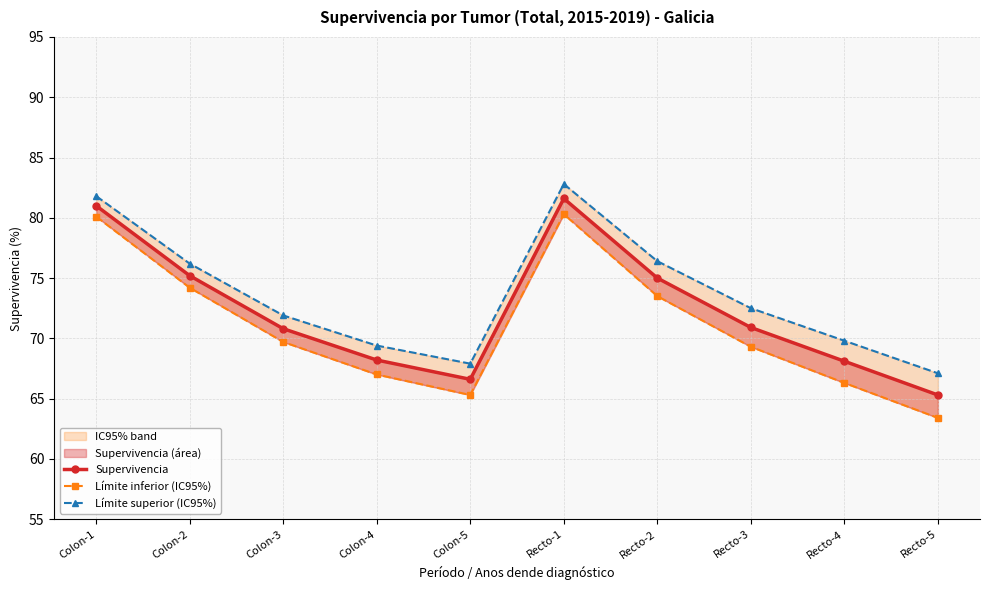

Is this an area chart (filled region under the line)?

No